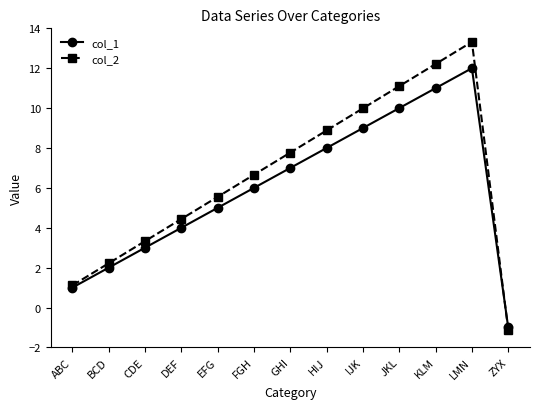

True or false: col_2 has a value of 1.1 at ABC.

True